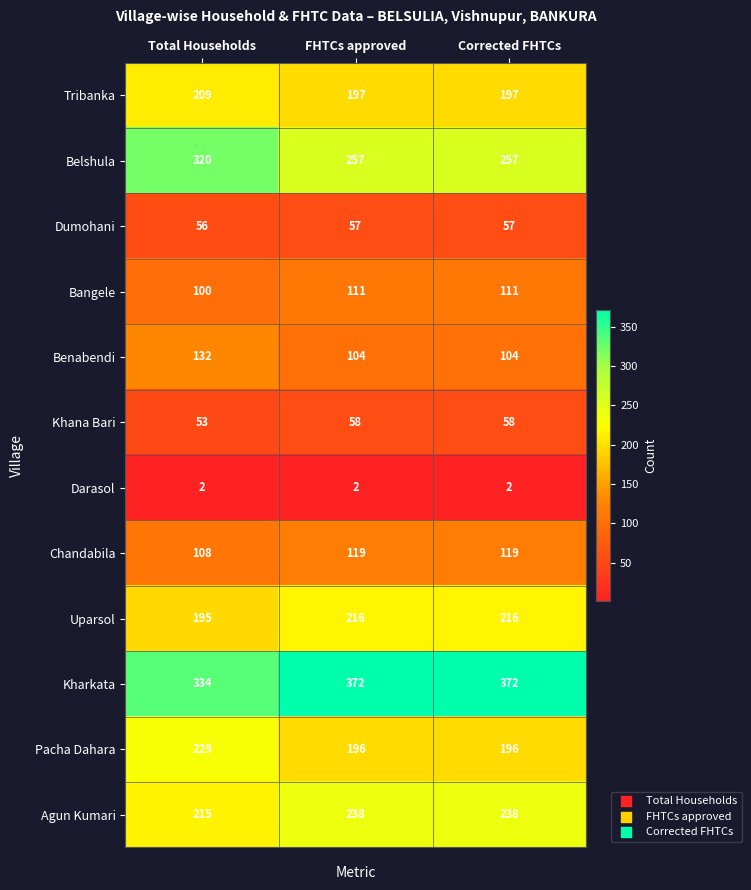

How many series are shown in this chart?

12